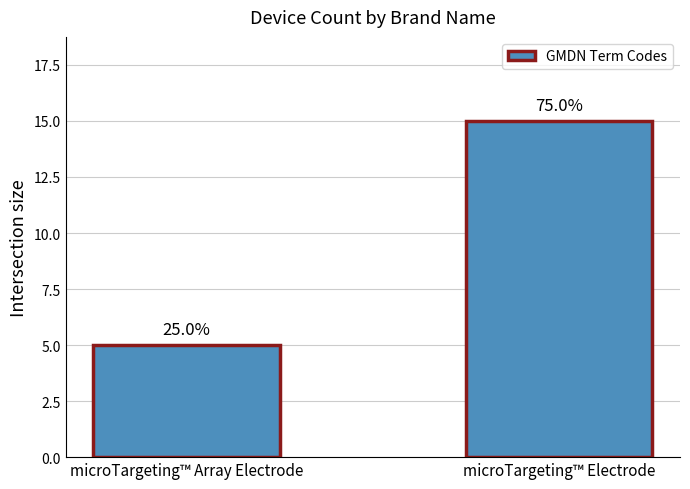

Are the bars horizontal?

No